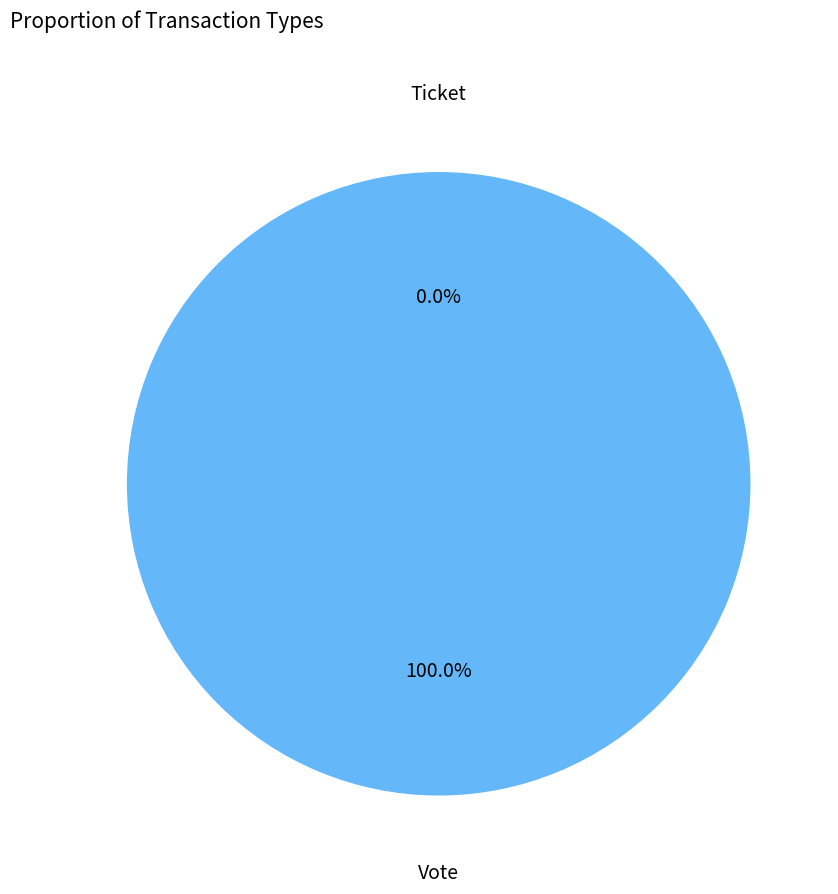

Is it true that Ticket is 0% of the pie?

True